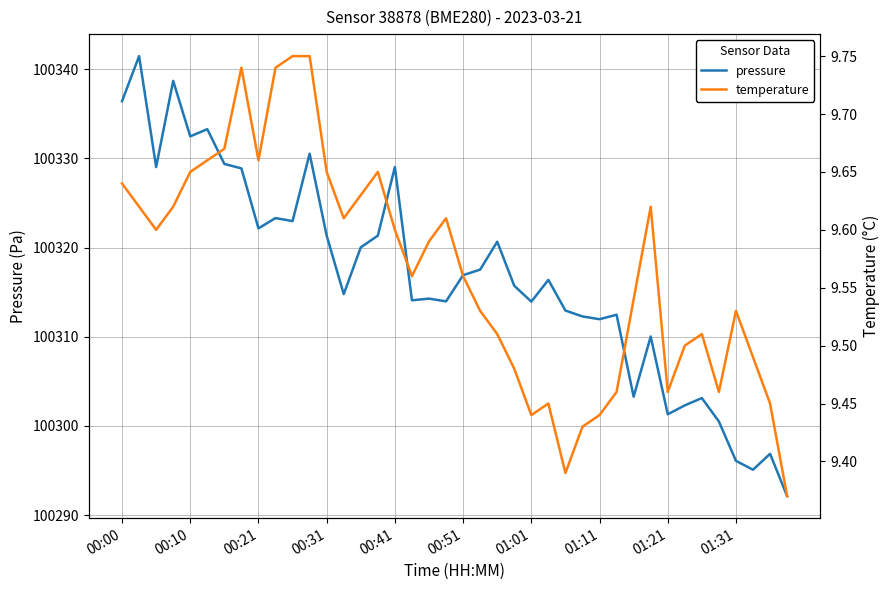

Is it true that pressure equals 100321.3 at 00:31?

True